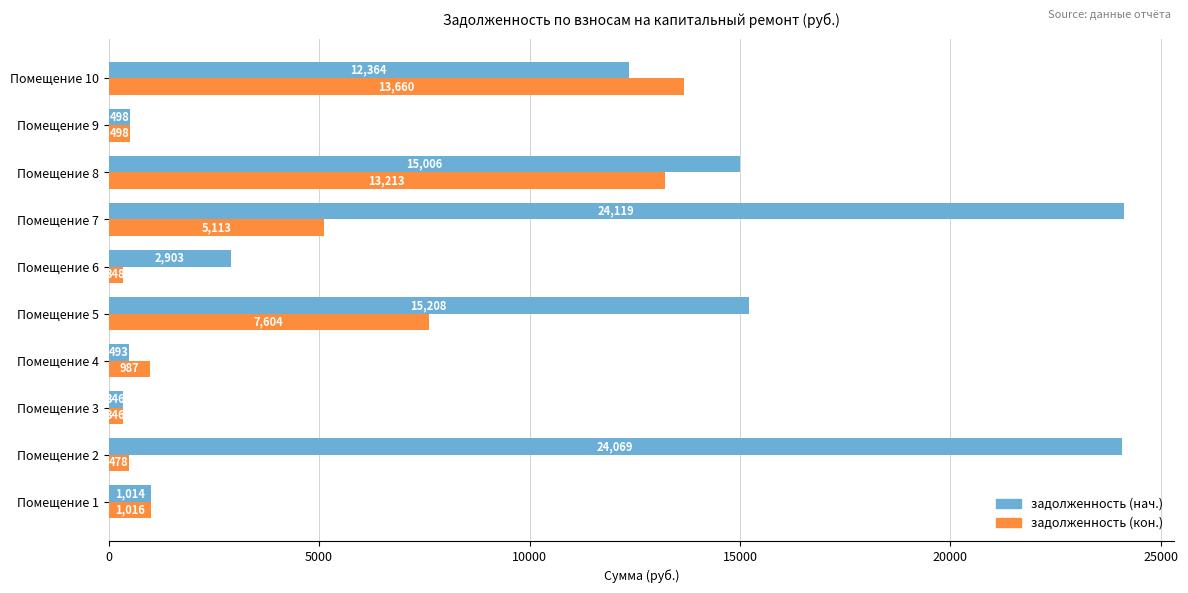

List the labels in order of задолженность (кон.) value, smallest first.

Помещение 3, Помещение 6, Помещение 2, Помещение 9, Помещение 4, Помещение 1, Помещение 7, Помещение 5, Помещение 8, Помещение 10